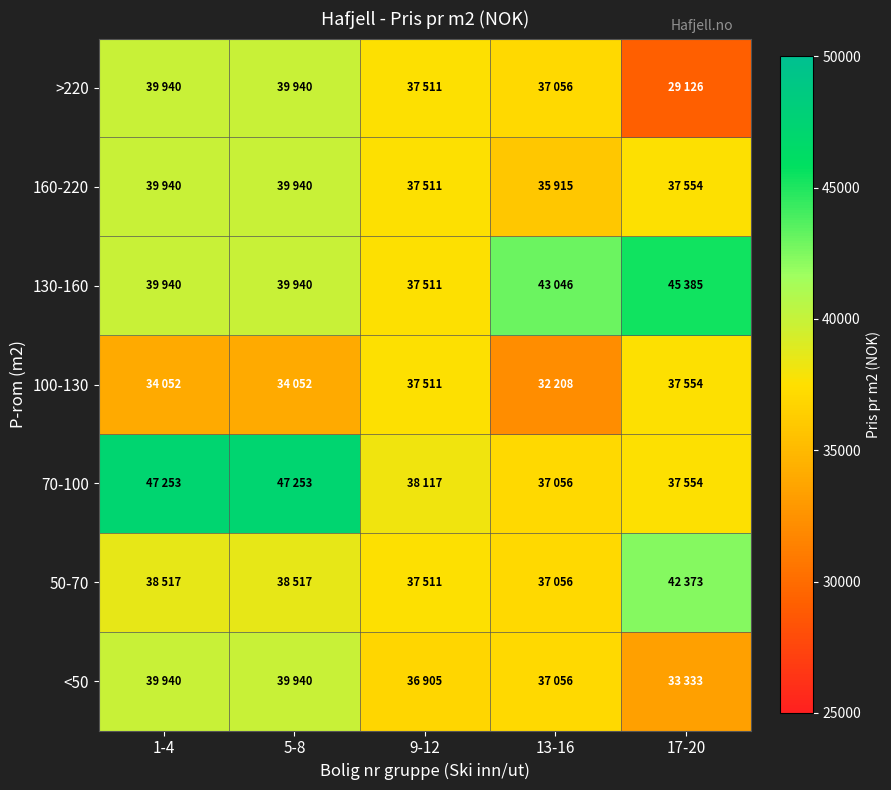

At 9-12, list the series in order from smallest to largest.

<50, 50-70, 100-130, 130-160, 160-220, >220, 70-100